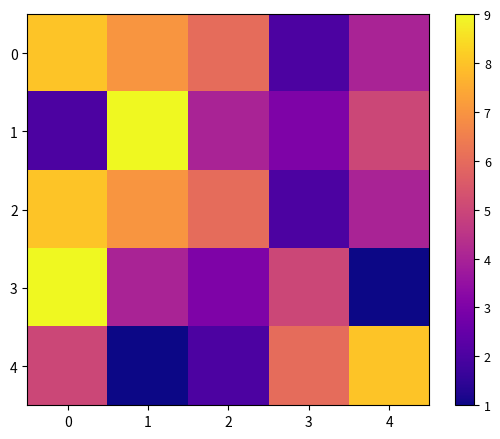

Which series changed the most between 3 and 4?

3